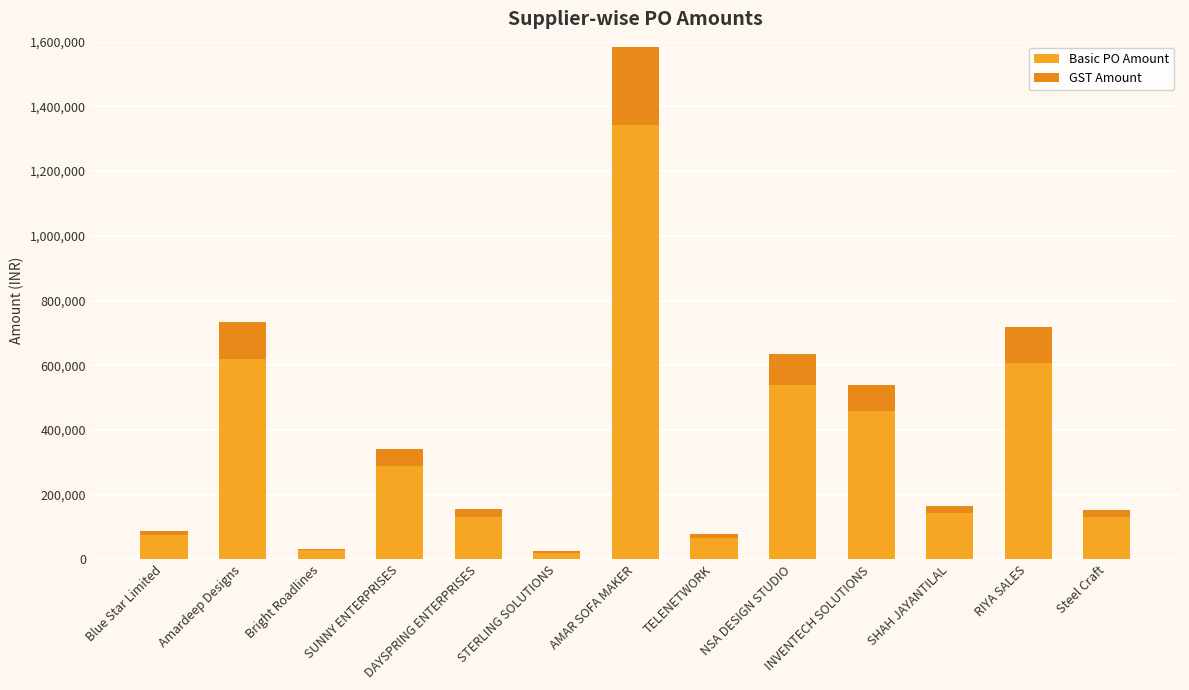

Are the bars grouped side by side (vs. stacked)?

No